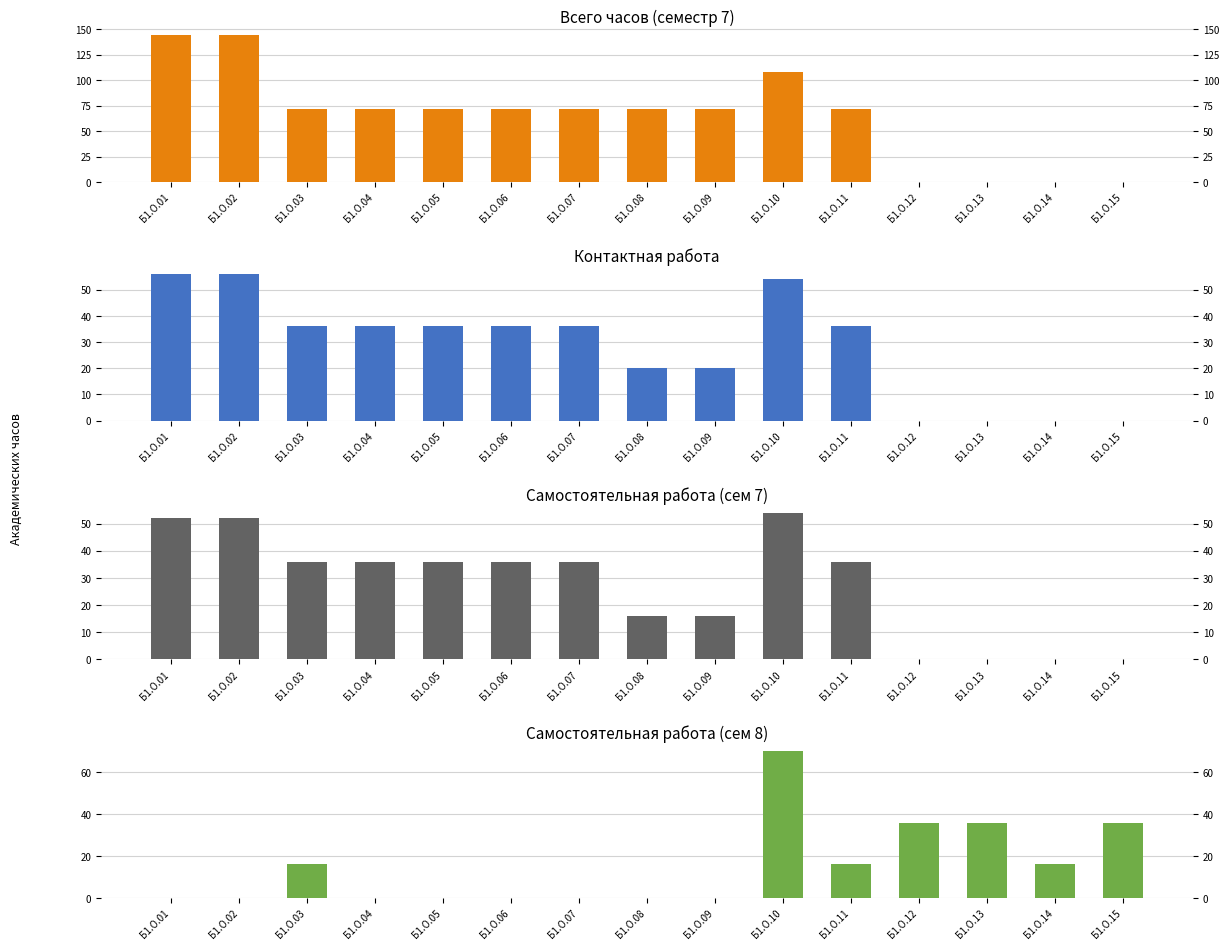

Is the value of Контакт. (сем 7) at Б1.О.06 greater than the value of Всего часов (сем 7) at Б1.О.09?

No